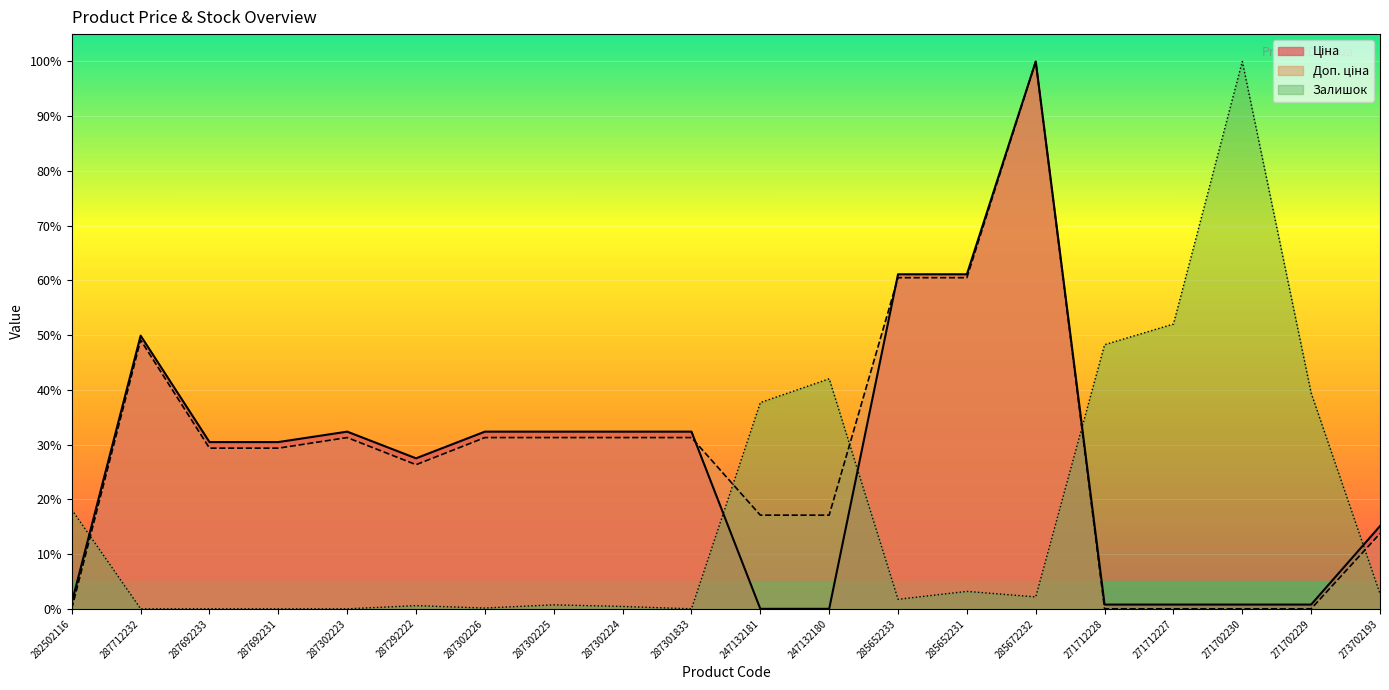

How many times do Ціна and Залишок cross each other?

5